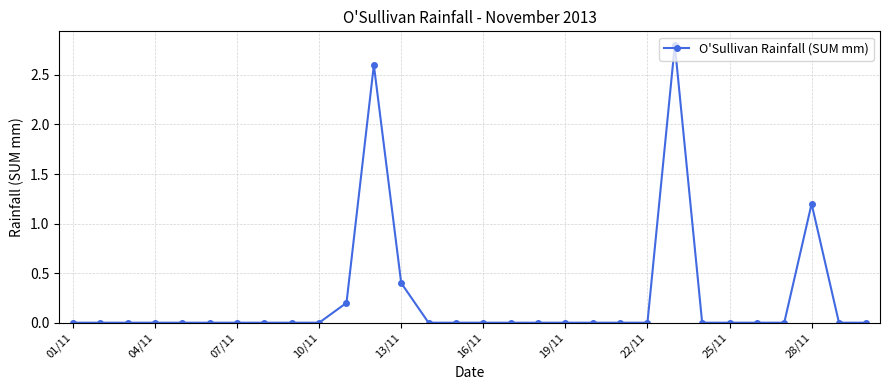

What is the difference between the maximum and minimum values?

2.8